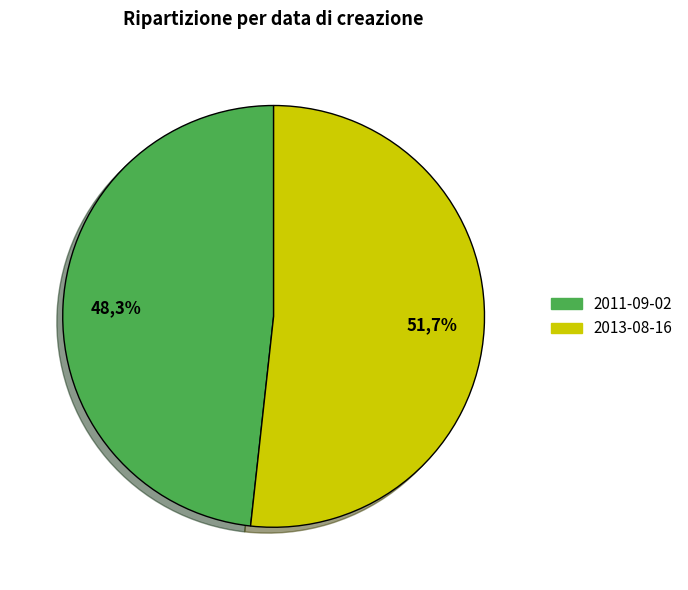

Is there any slice that represents more than half of the pie?

Yes